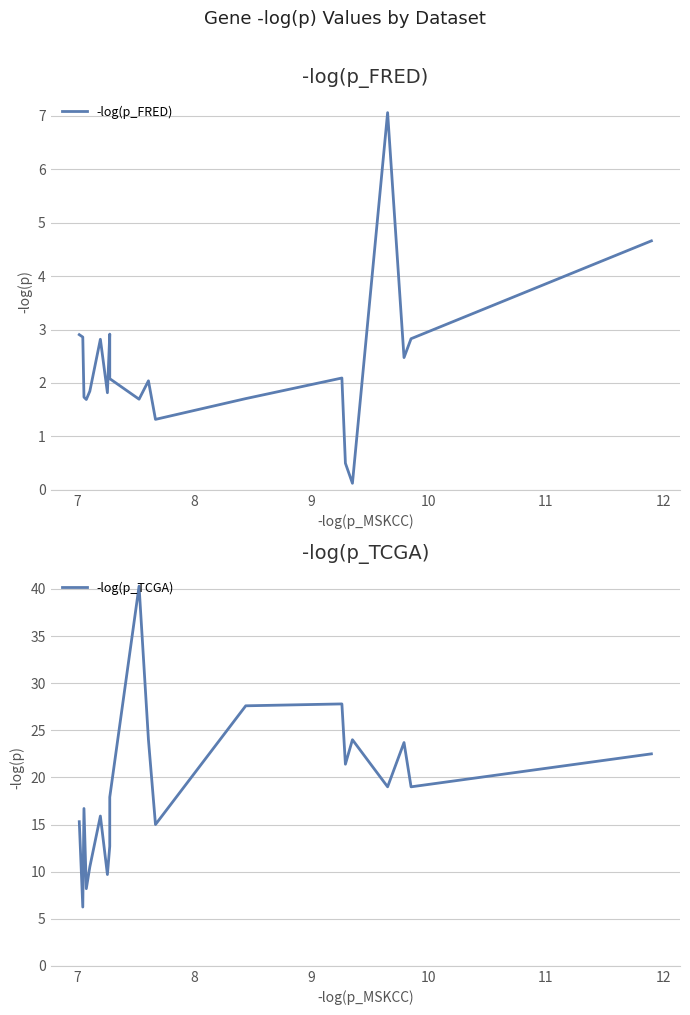

In -log(p_TCGA), how many points are higher than both neighbors (excluding endpoints)?

6